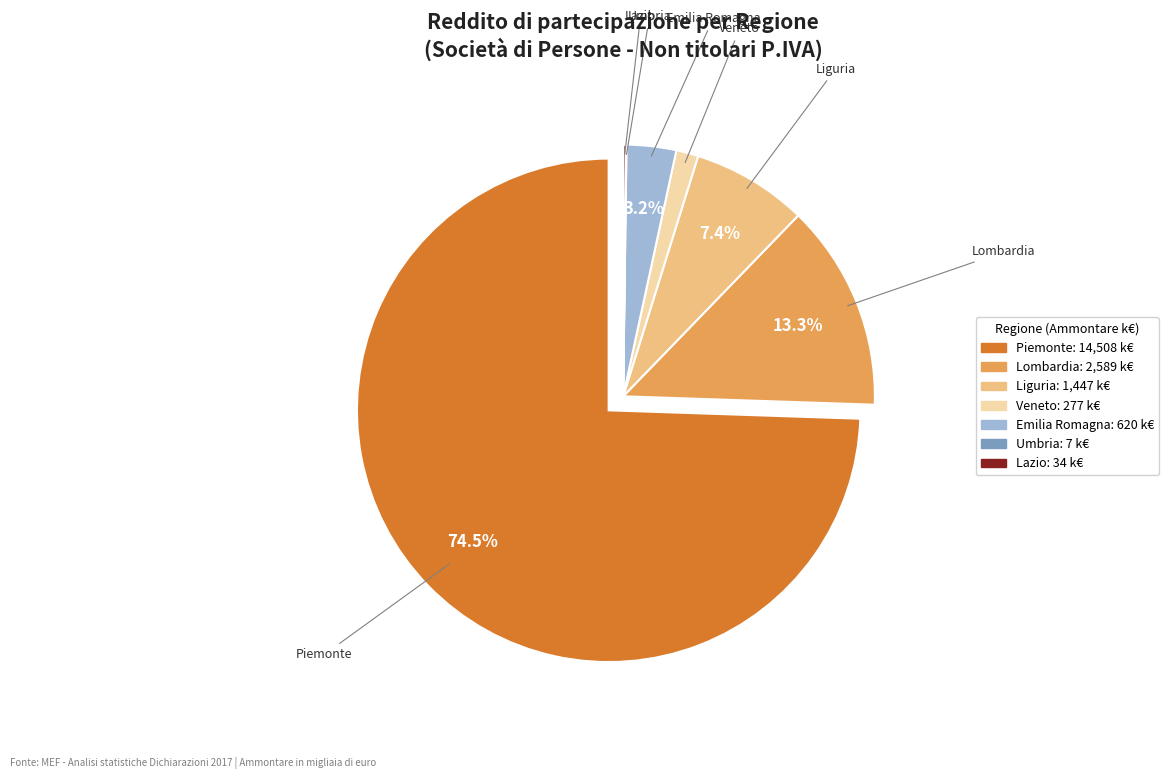

Is there any slice that represents more than half of the pie?

Yes